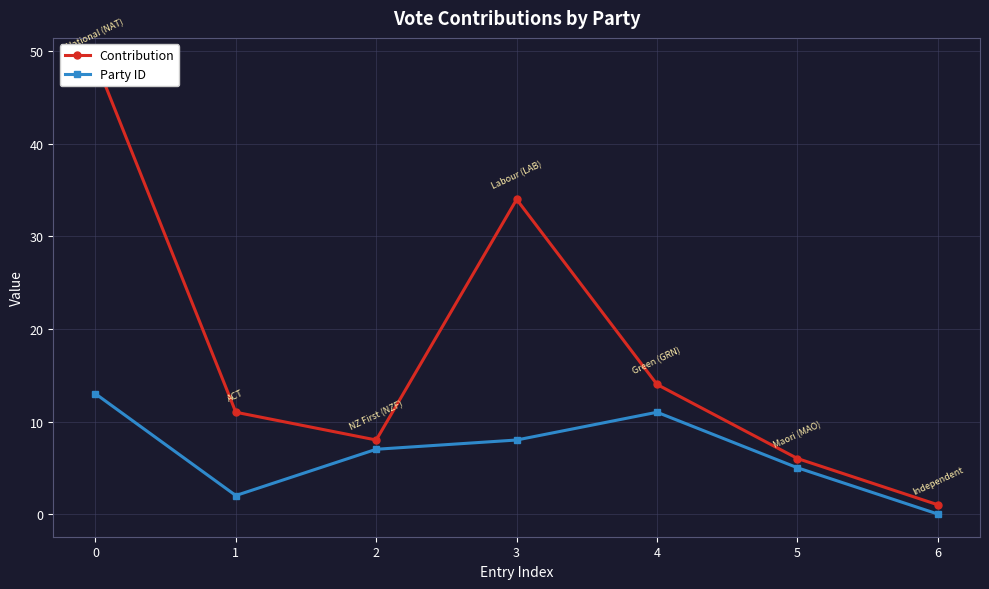

How many data points in Contribution are above 11?

3